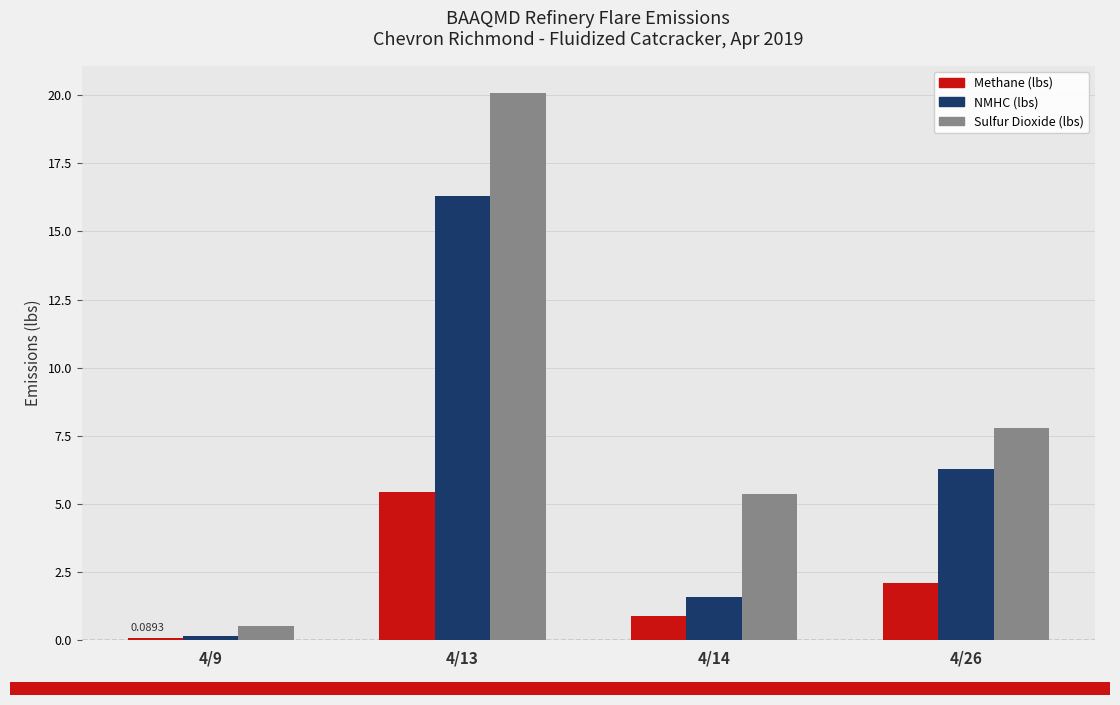

How many distinct data groups are displayed?

3